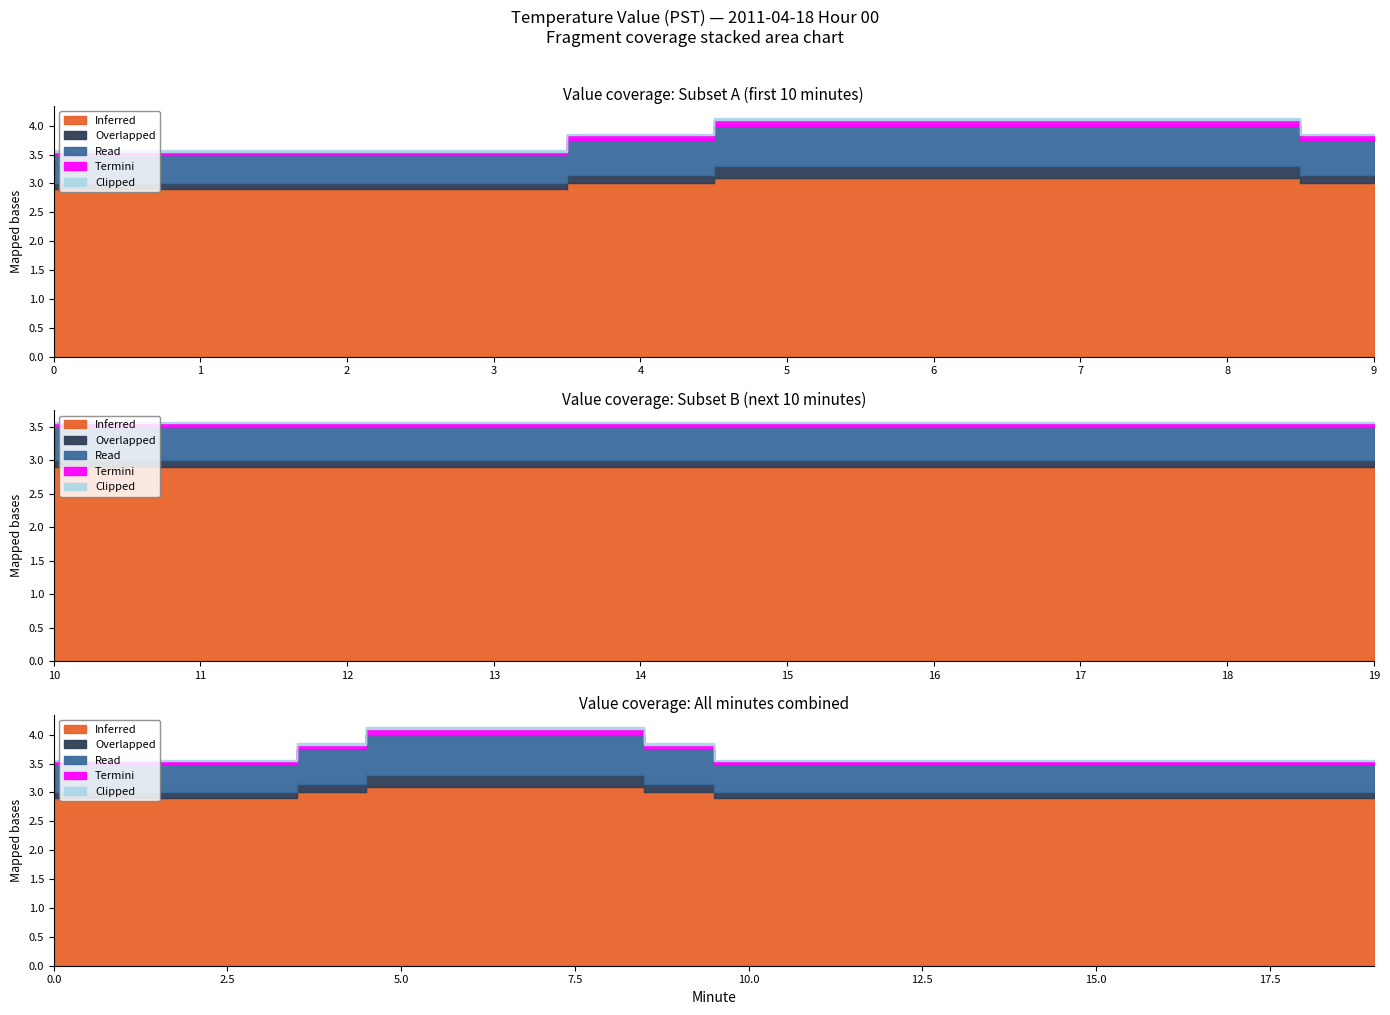

How many Clipped values are between 0 and 1?

20